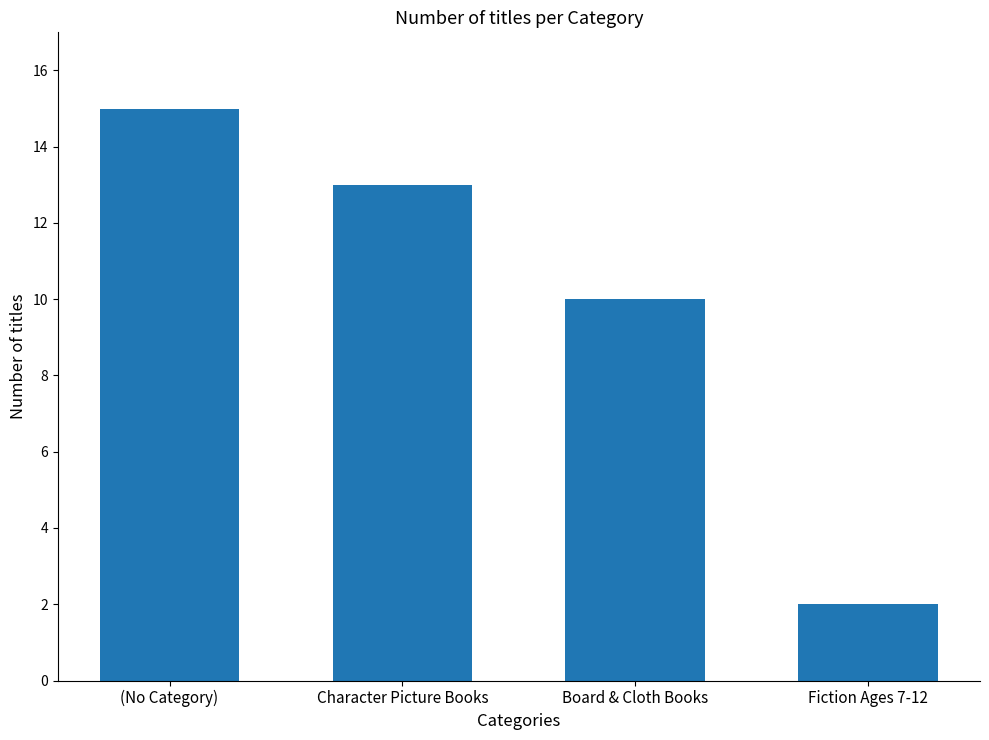

What is the label of the 2nd bar from the left?

Character Picture Books